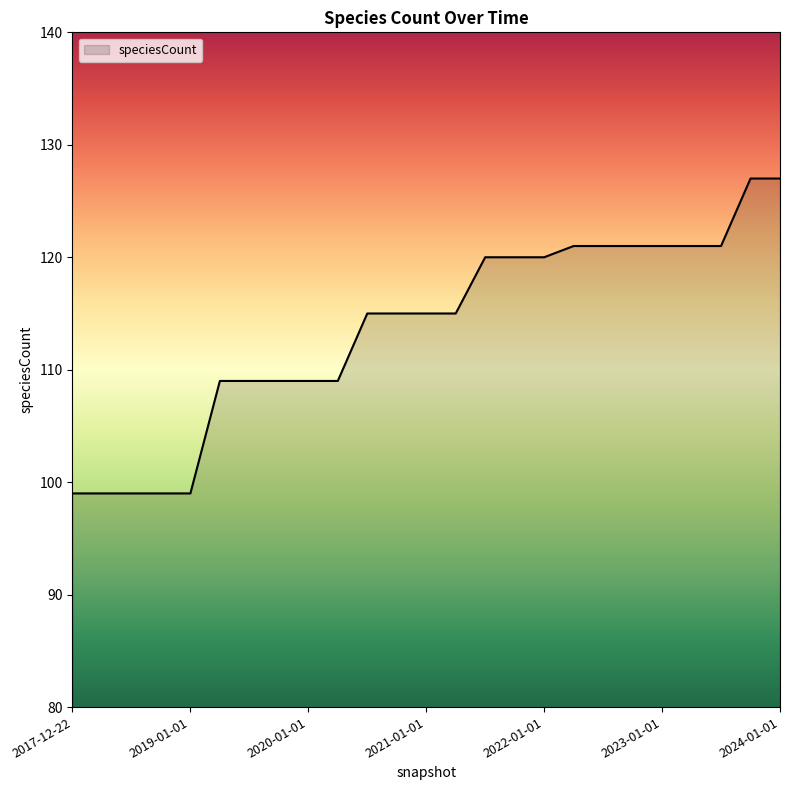

Does the chart display data point markers on the line(s)?

No